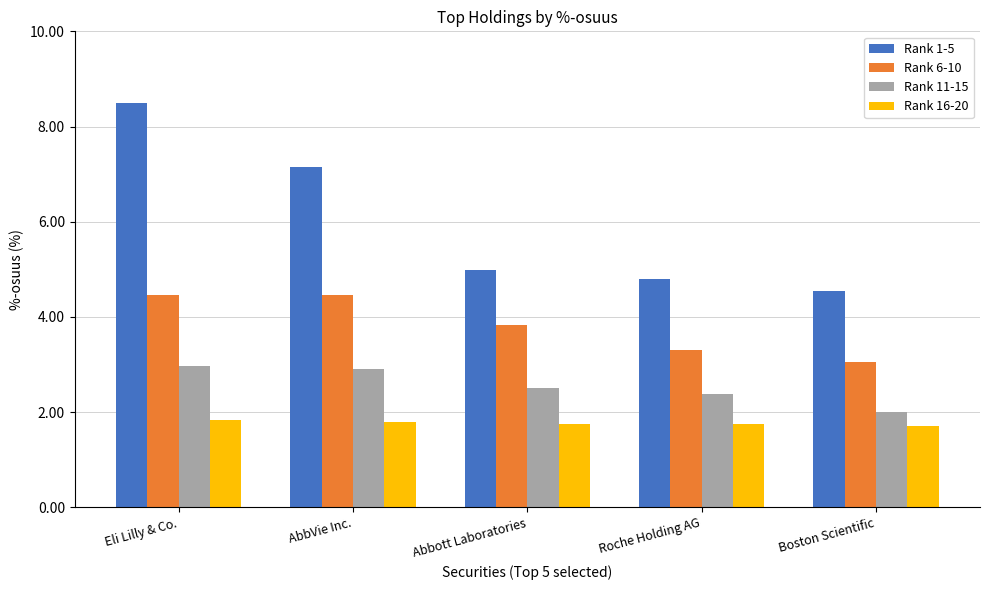

At which category does the chart reach its peak across all series?

Eli Lilly & Co.